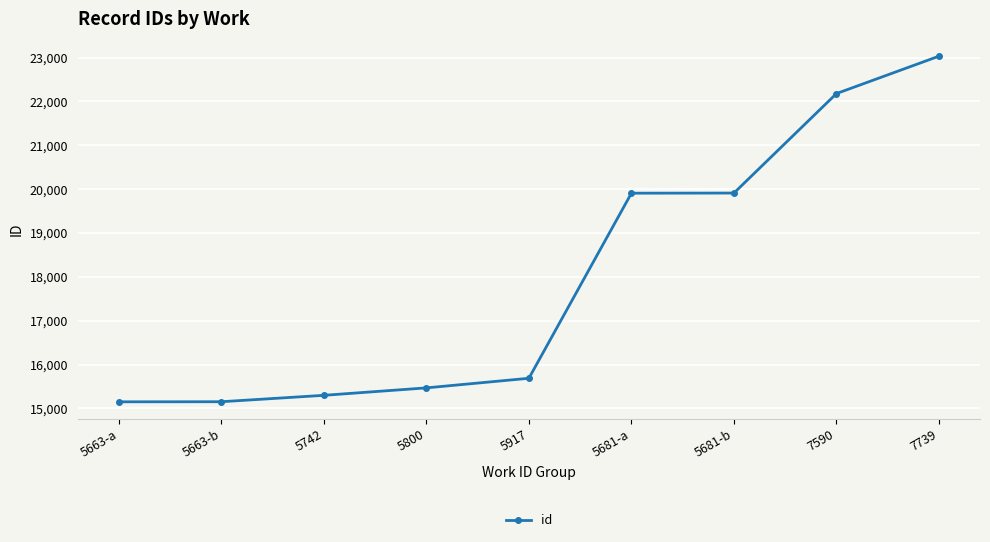

How many values are below 15687?

4